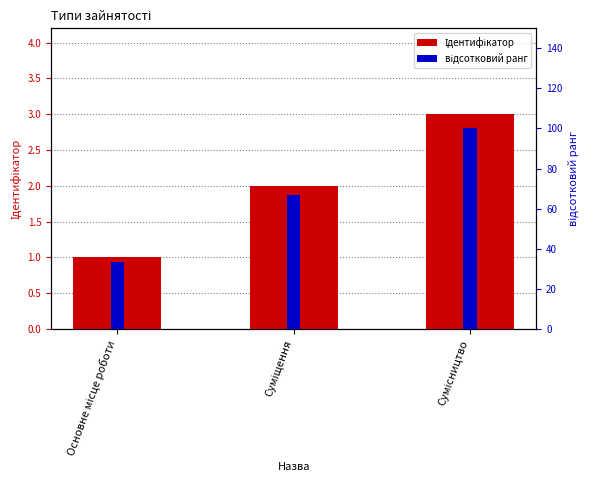

What are all the series names shown in the legend?

Ідентифікатор, відсотковий ранг